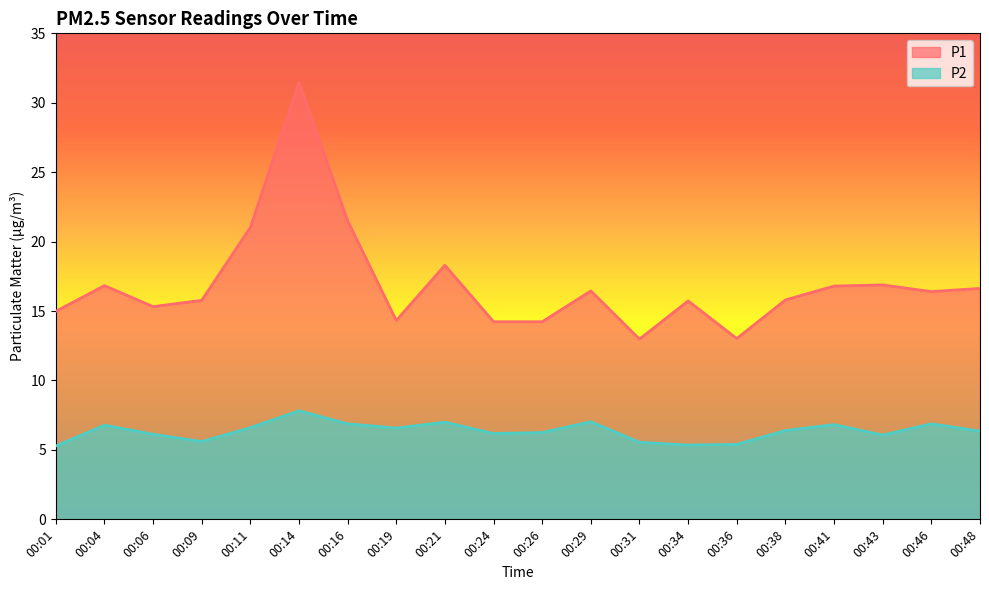

Where is the first local maximum for P1?

00:04